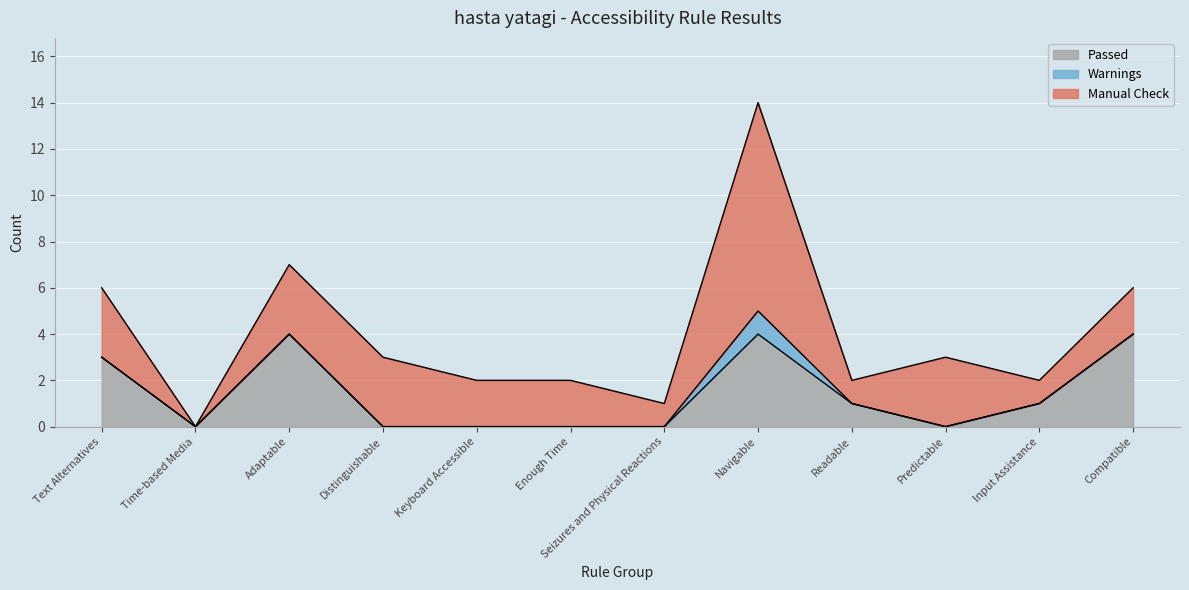

Which series has the largest total across all categories?

Manual Check